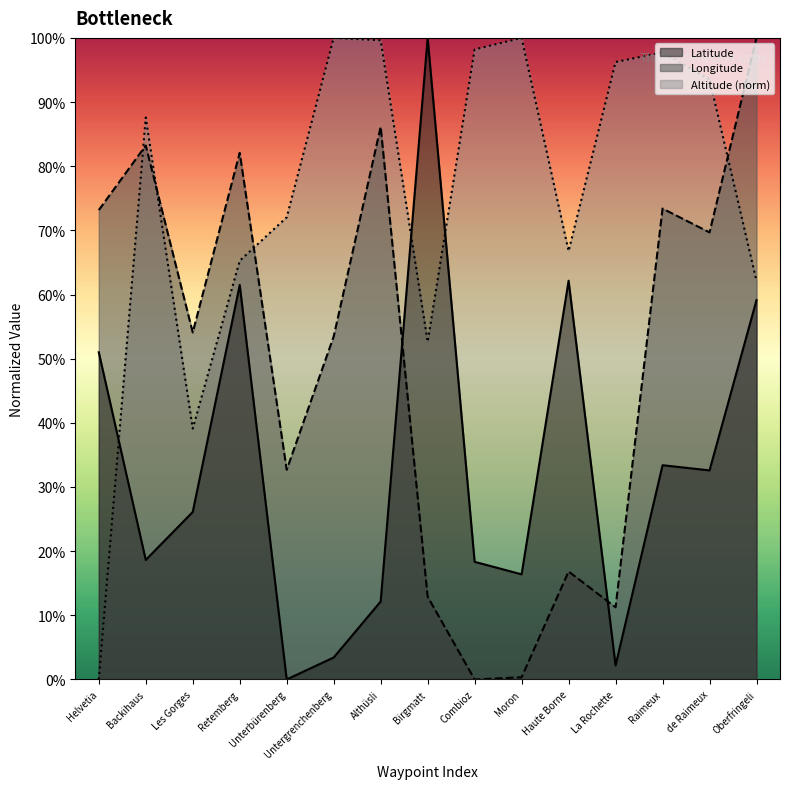

Which category has the lowest value in the Longitude series?

Combioz